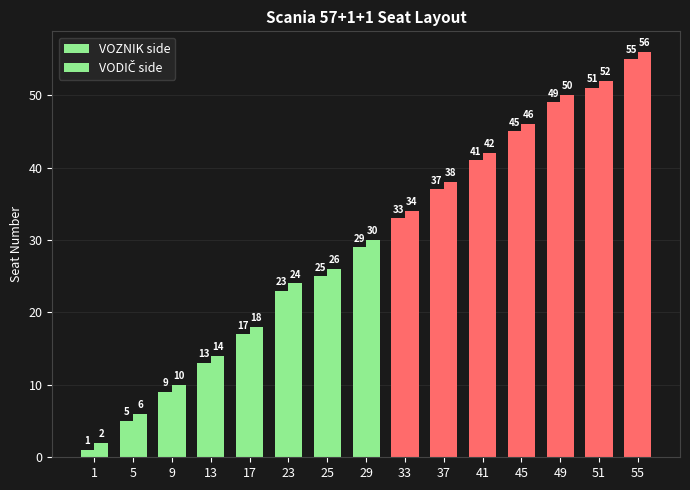

How many distinct data groups are displayed?

2